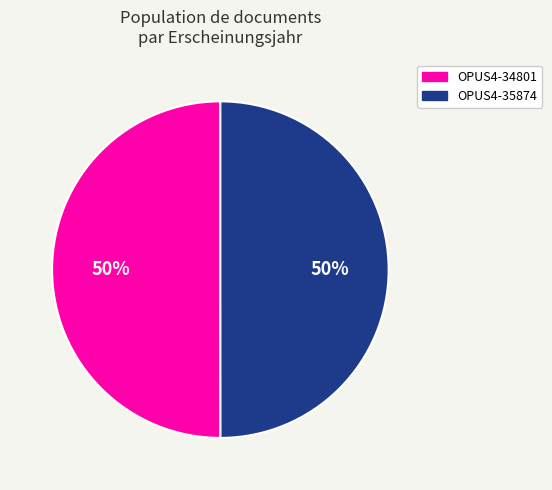

Is the sum of OPUS4-35874 and OPUS4-34801 greater than half?

Yes